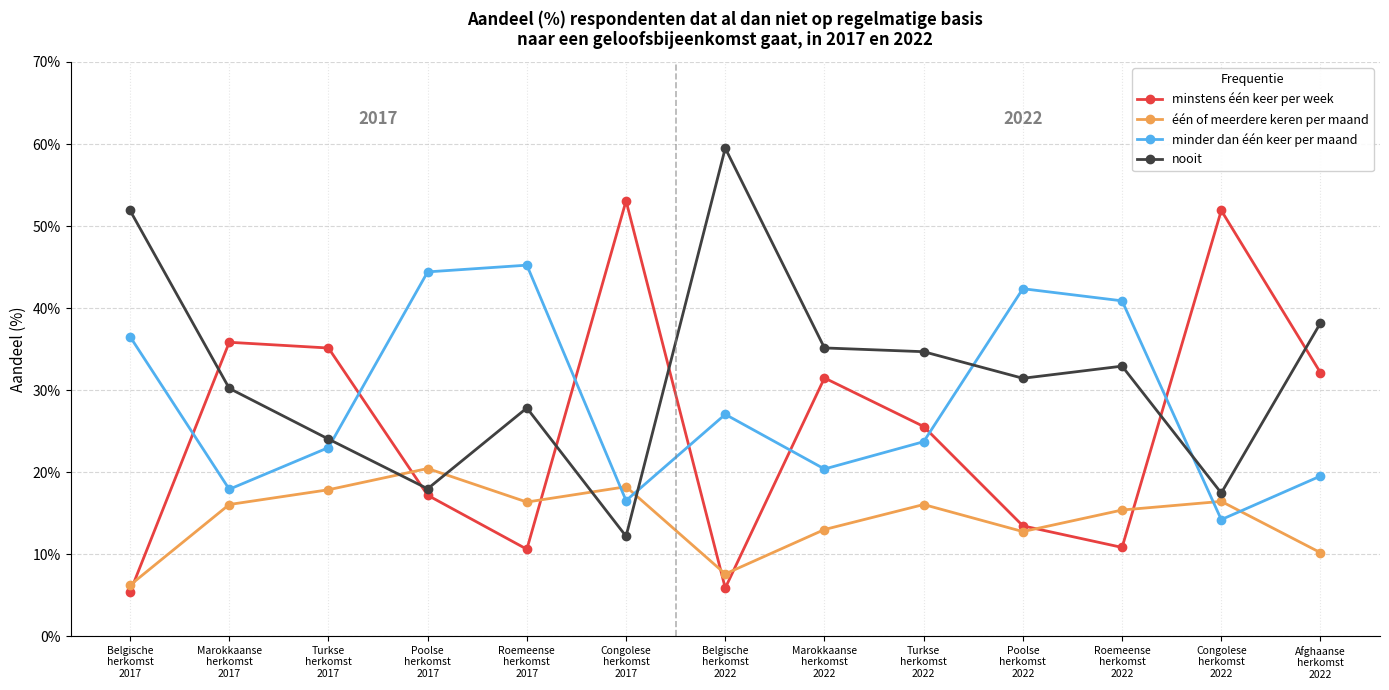

What is the label of the 6th point from the right?

Marokkaanse
herkomst
2022